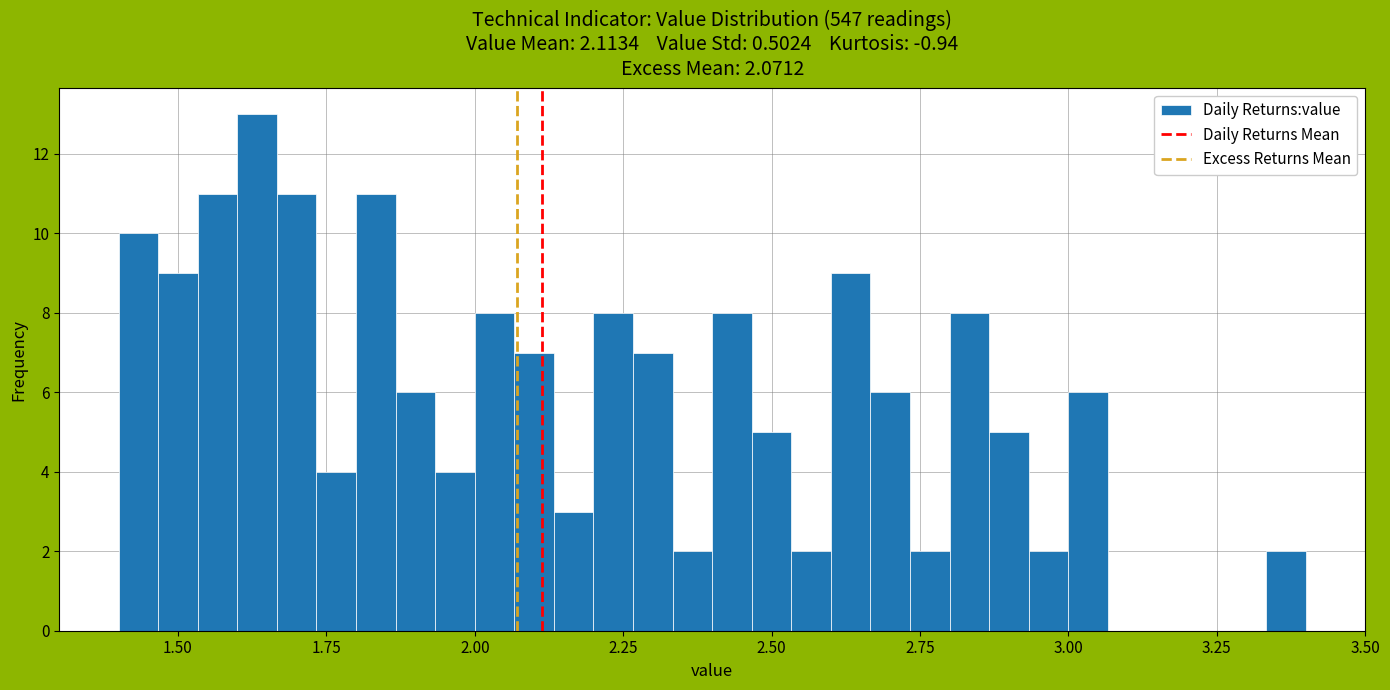

Read against the x-axis, roughly where is the centre of the tallest bar?

1.65